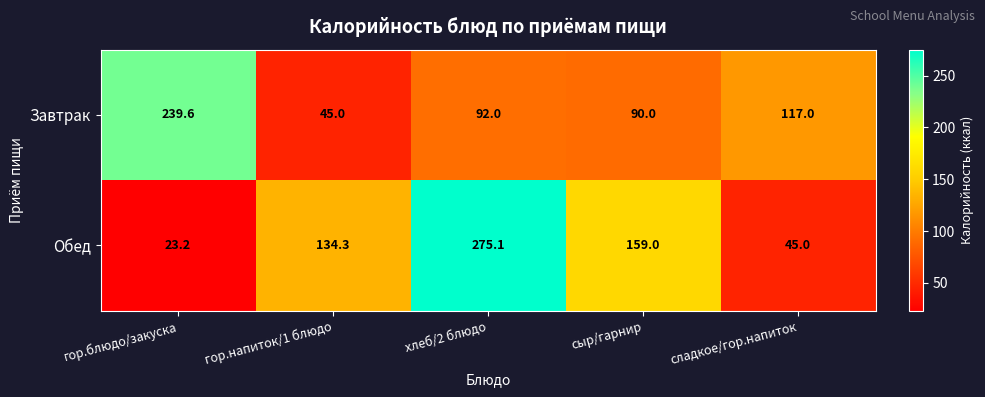

Is it true that Завтрак equals 92.0 at хлеб/2 блюдо?

True